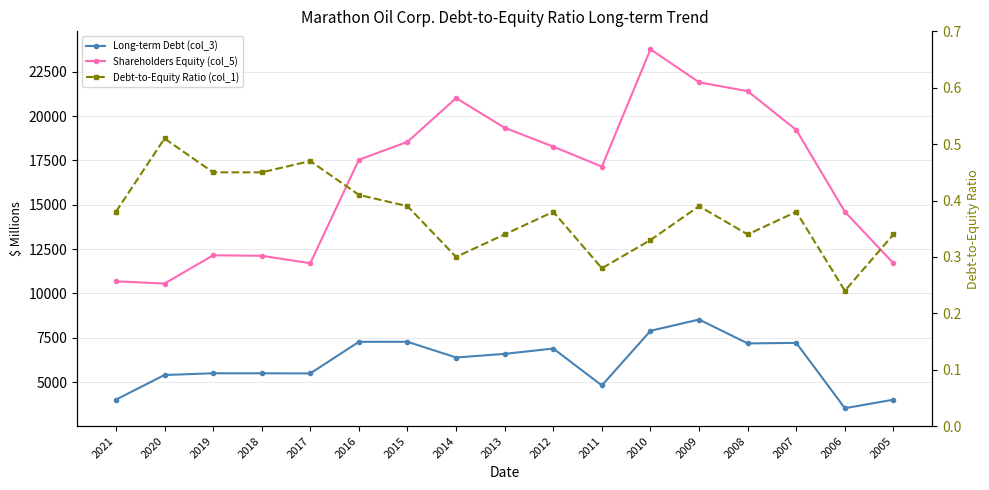

How many data points does each series have?

17